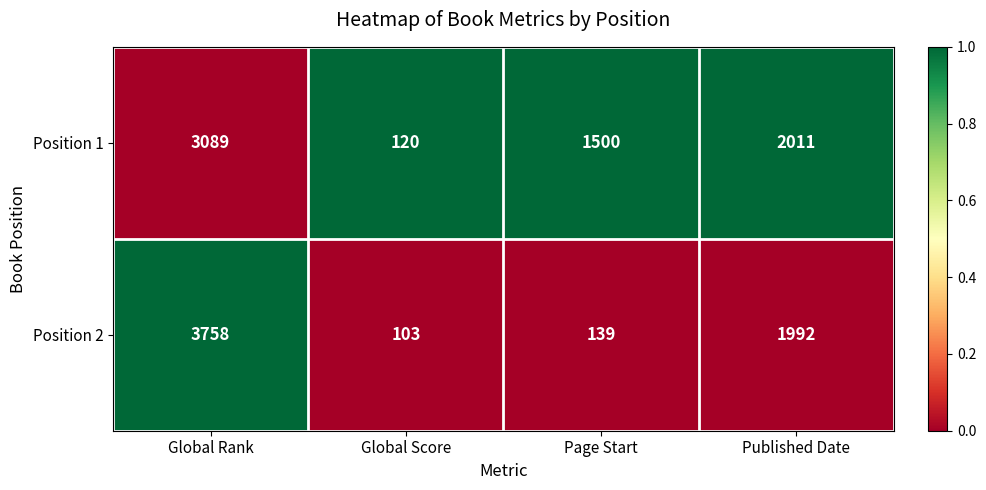

Between Page Start and Published Date, which series saw the biggest shift?

Position 2